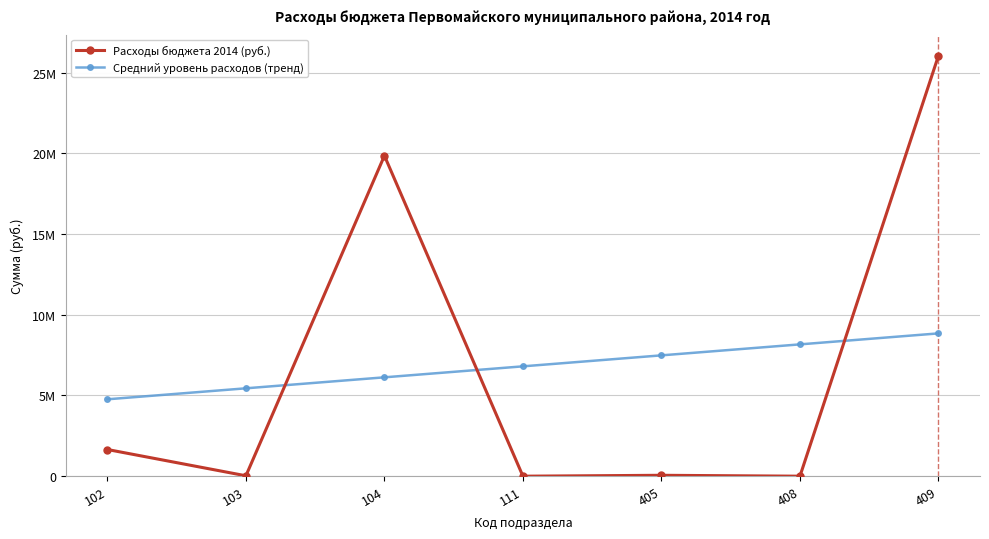

What is the average value of the Расходы бюджета 2014 (руб.) series?

6806978.7